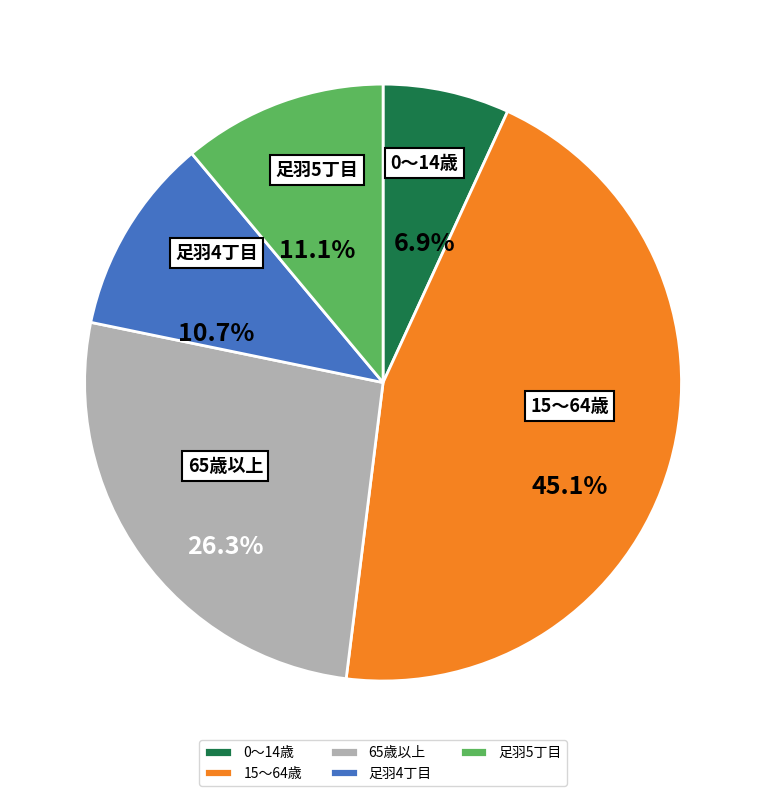

Which category has the biggest portion of the pie?

15～64歳